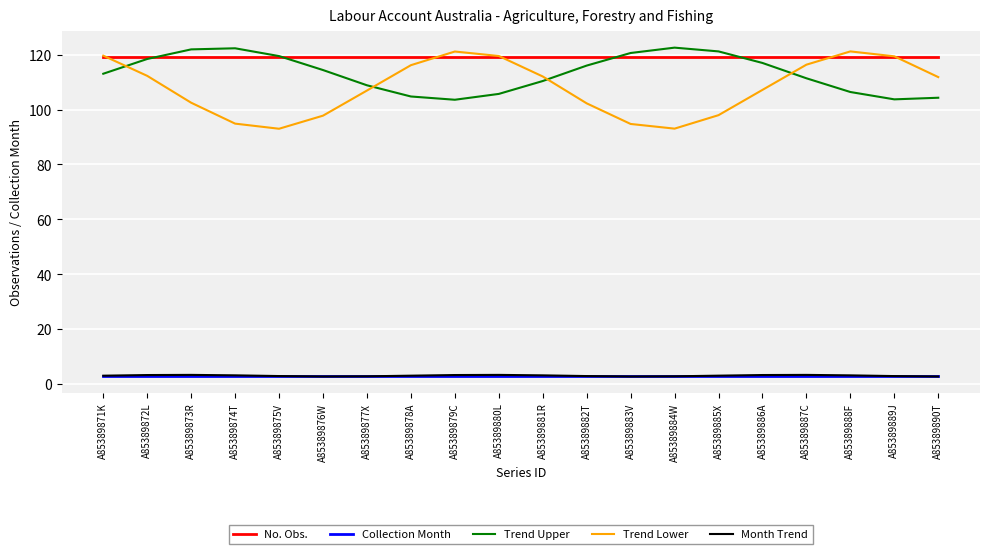

Read the Trend Upper value at A85389882T.

116.0